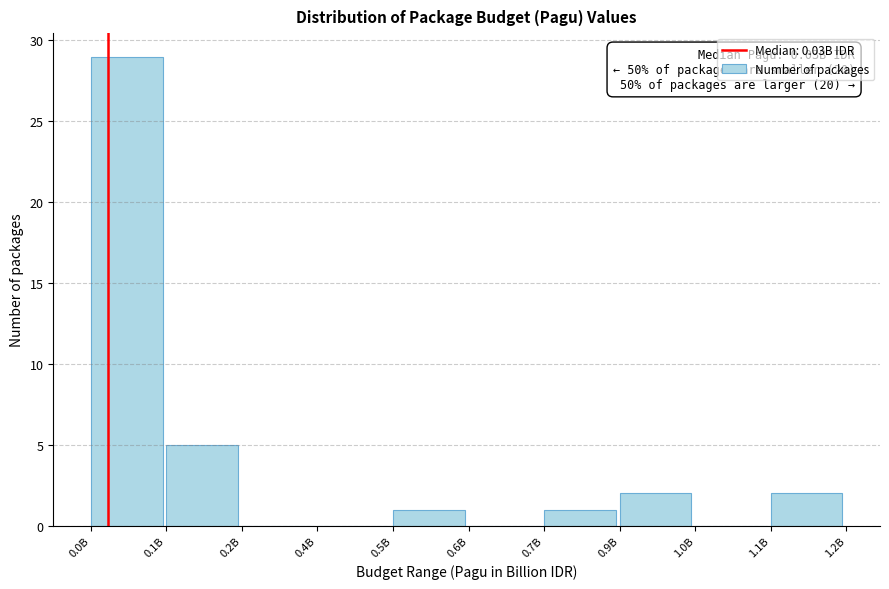

Reading right to left, extract all data points from this chart.

1.1B=2	1.0B=0	0.9B=2	0.7B=1	0.6B=0	0.5B=1	0.4B=0	0.2B=0	0.1B=5	0.0B=29